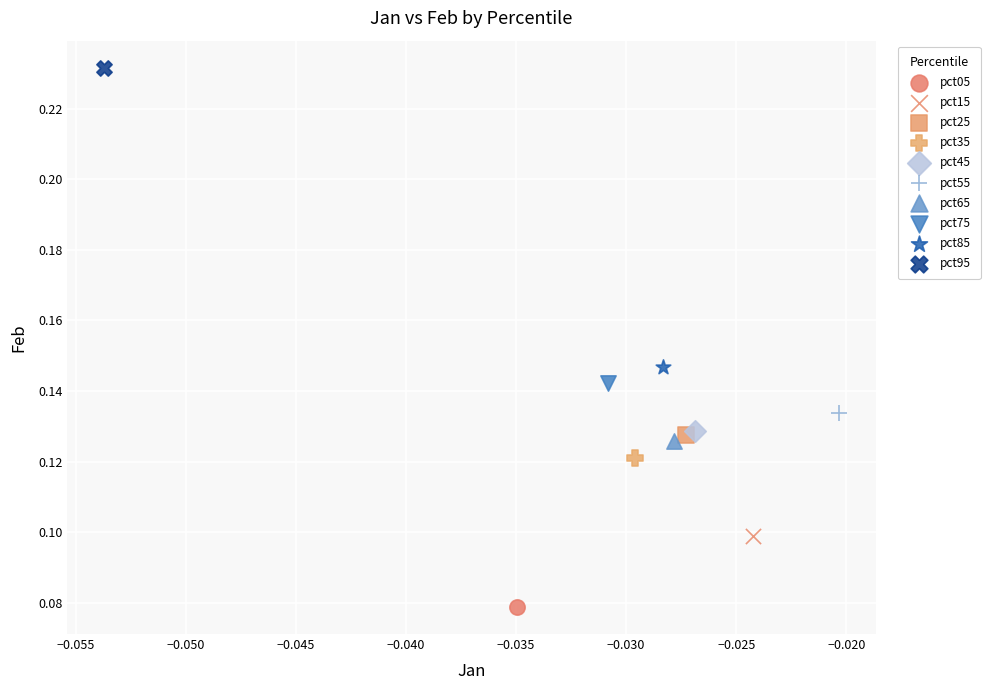

Which series reaches the maximum Y coordinate?

pct95